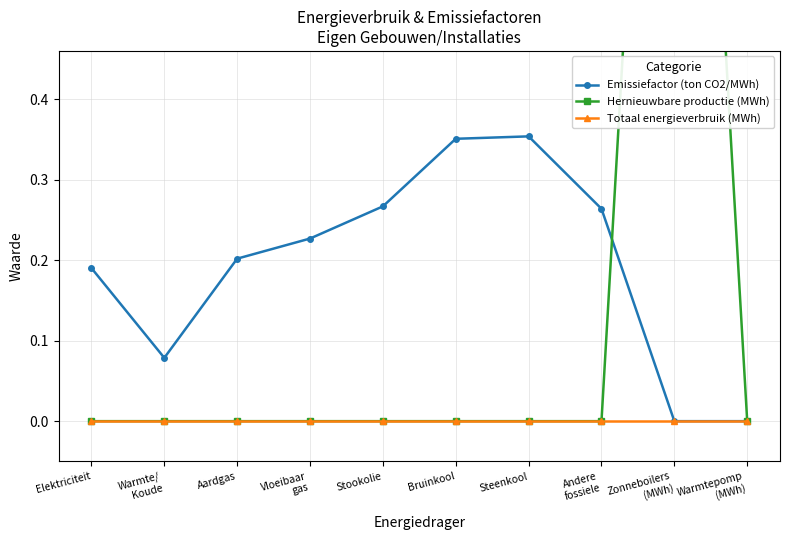

True or false: Emissiefactor (ton CO2/MWh) and Totaal energieverbruik (MWh) cross at least once.

False